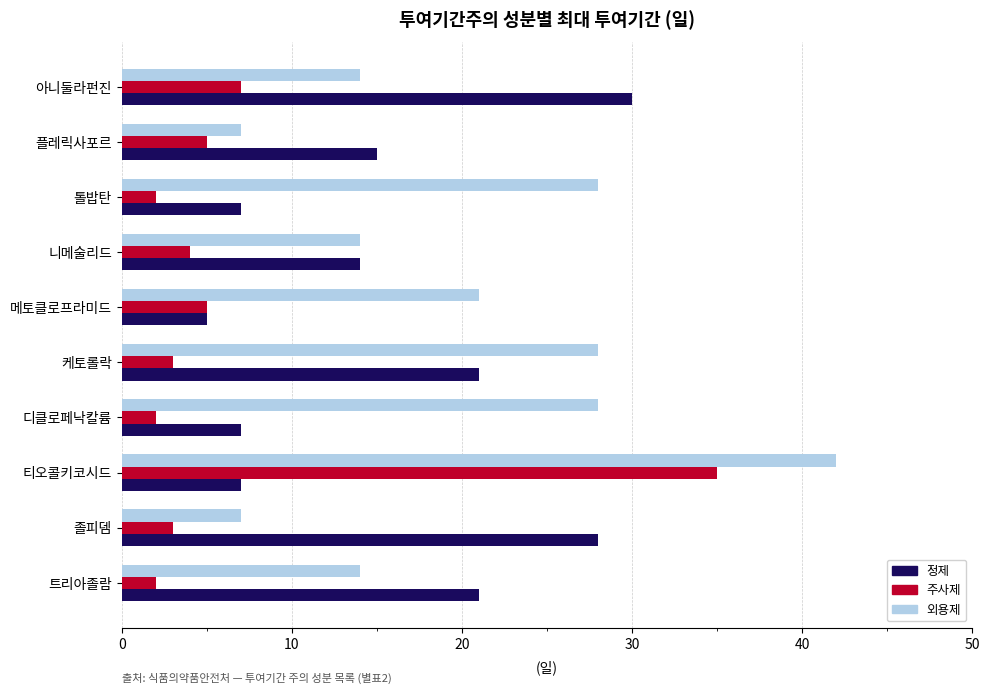

What is the sum of all 외용제 values?

203